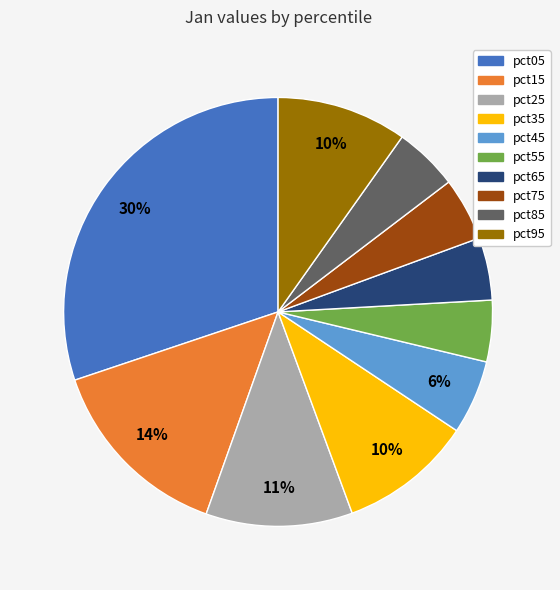

Is it true that pct65 is 5% of the pie?

True